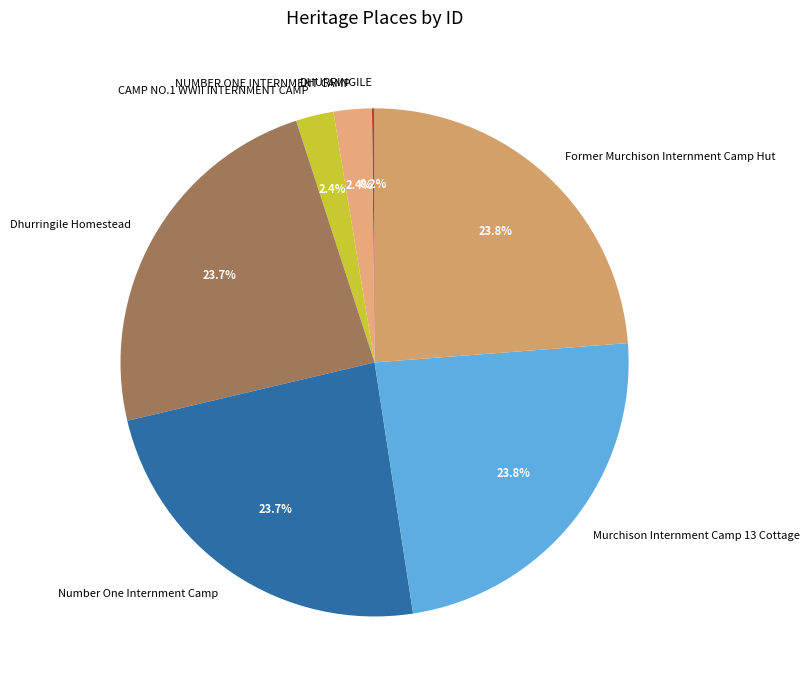

What portion of the pie excludes Number One Internment Camp?

76.3%